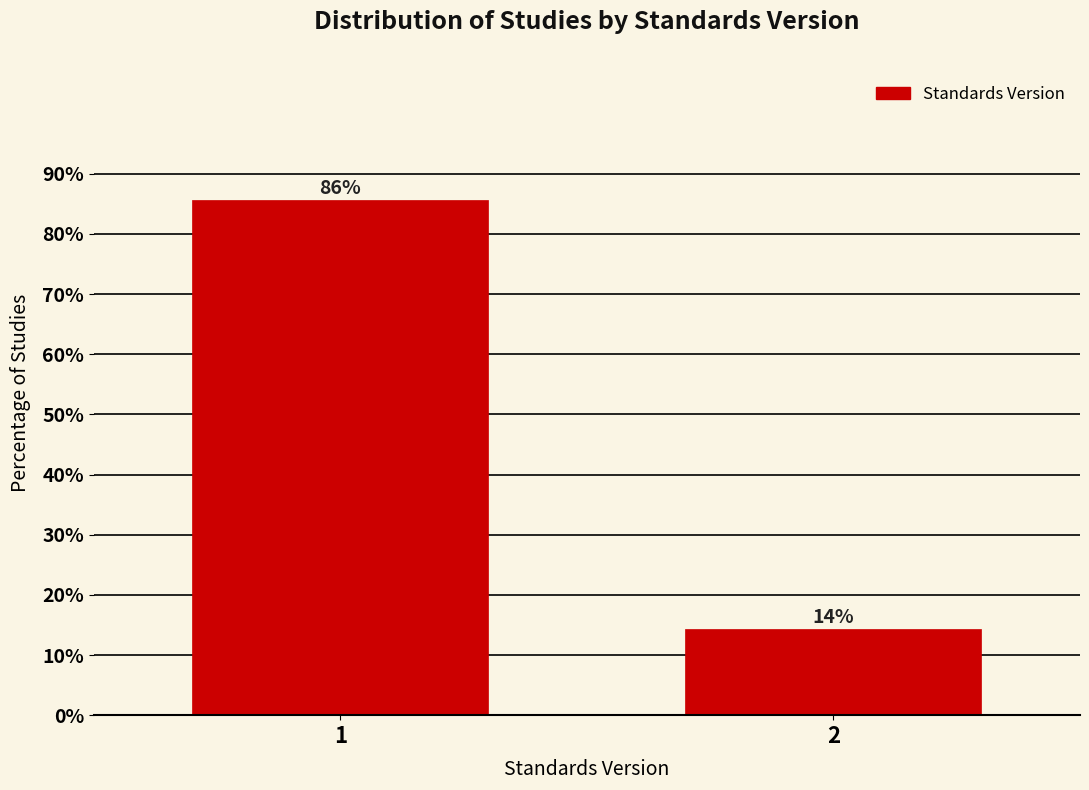

The value at 2 is 3.4. True or false?

False